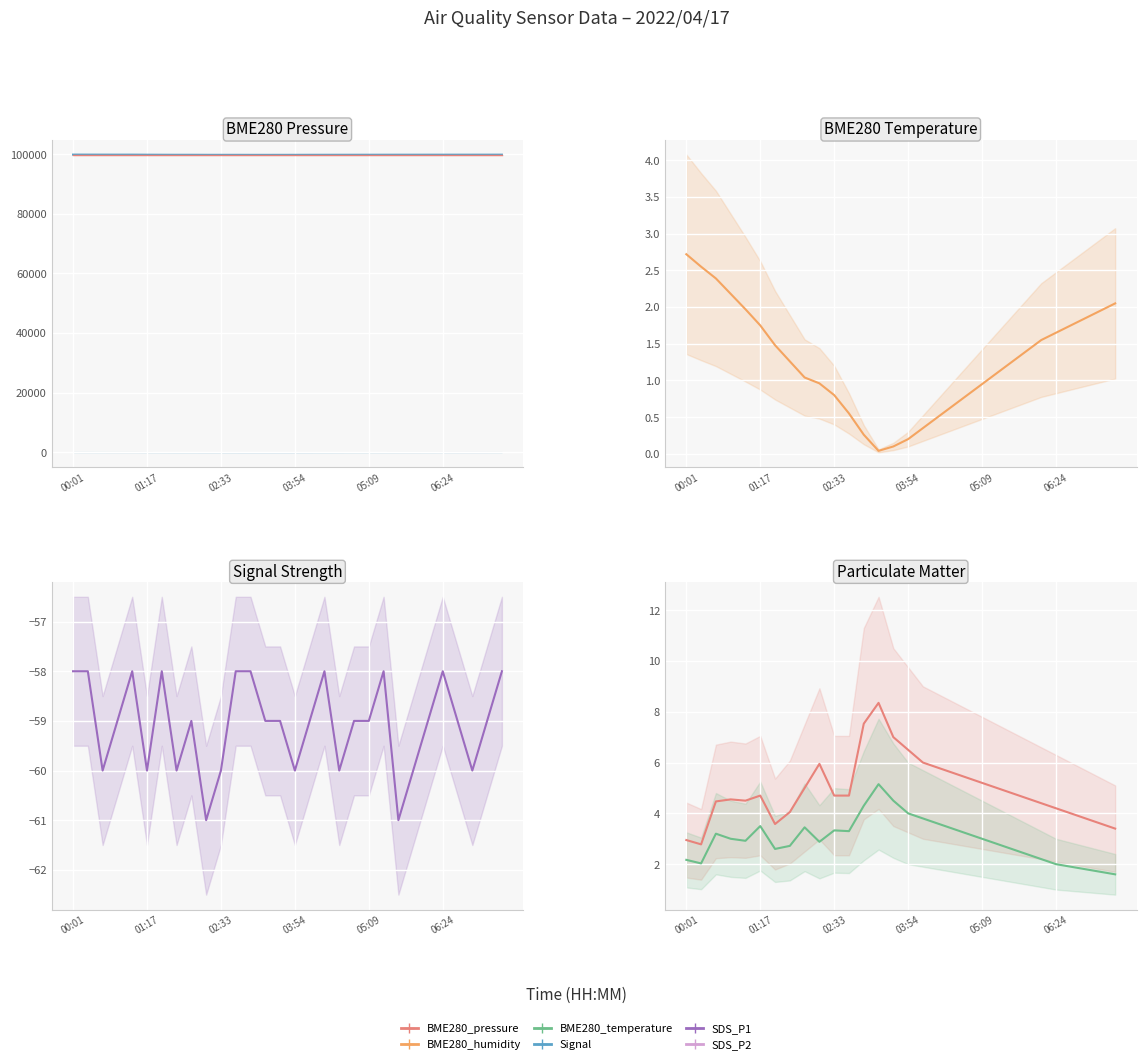

Which has a higher value, 27 or 03:54?

03:54